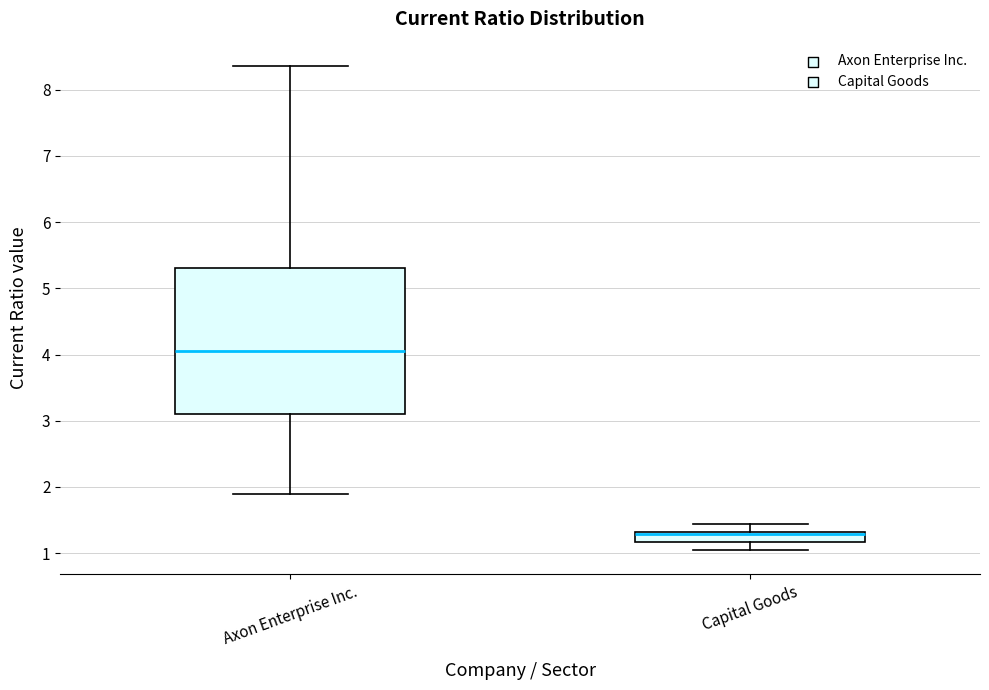

Which box is the tallest, from its lower edge to its upper edge?

Axon Enterprise Inc.